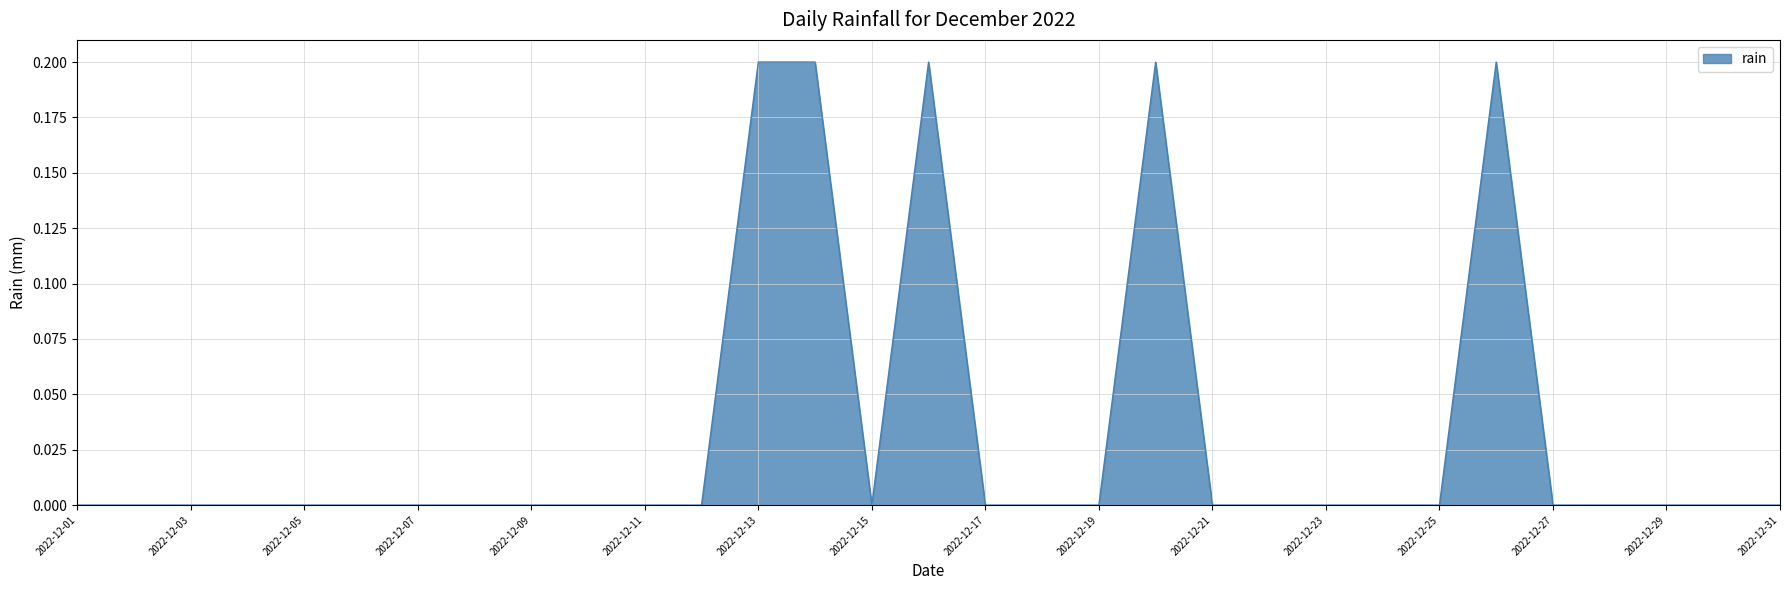

What is the difference between the second highest and minimum values?

0.2